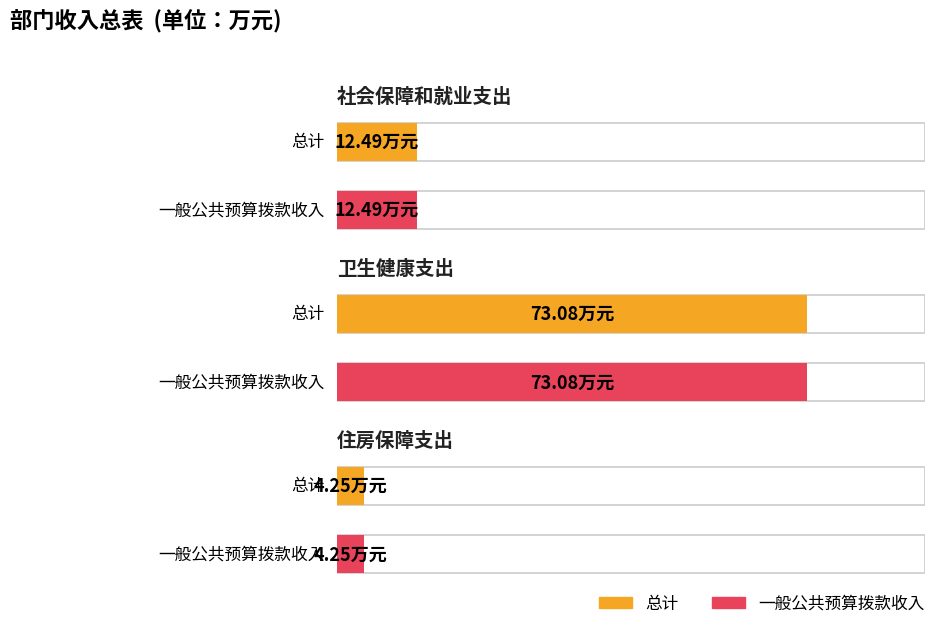

Reading left to right, list all the values displayed in this chart.

总计: 社会保障和就业支出=12.5	卫生健康支出=73.1	住房保障支出=4.2
一般公共预算拨款收入: 社会保障和就业支出=12.5	卫生健康支出=73.1	住房保障支出=4.2